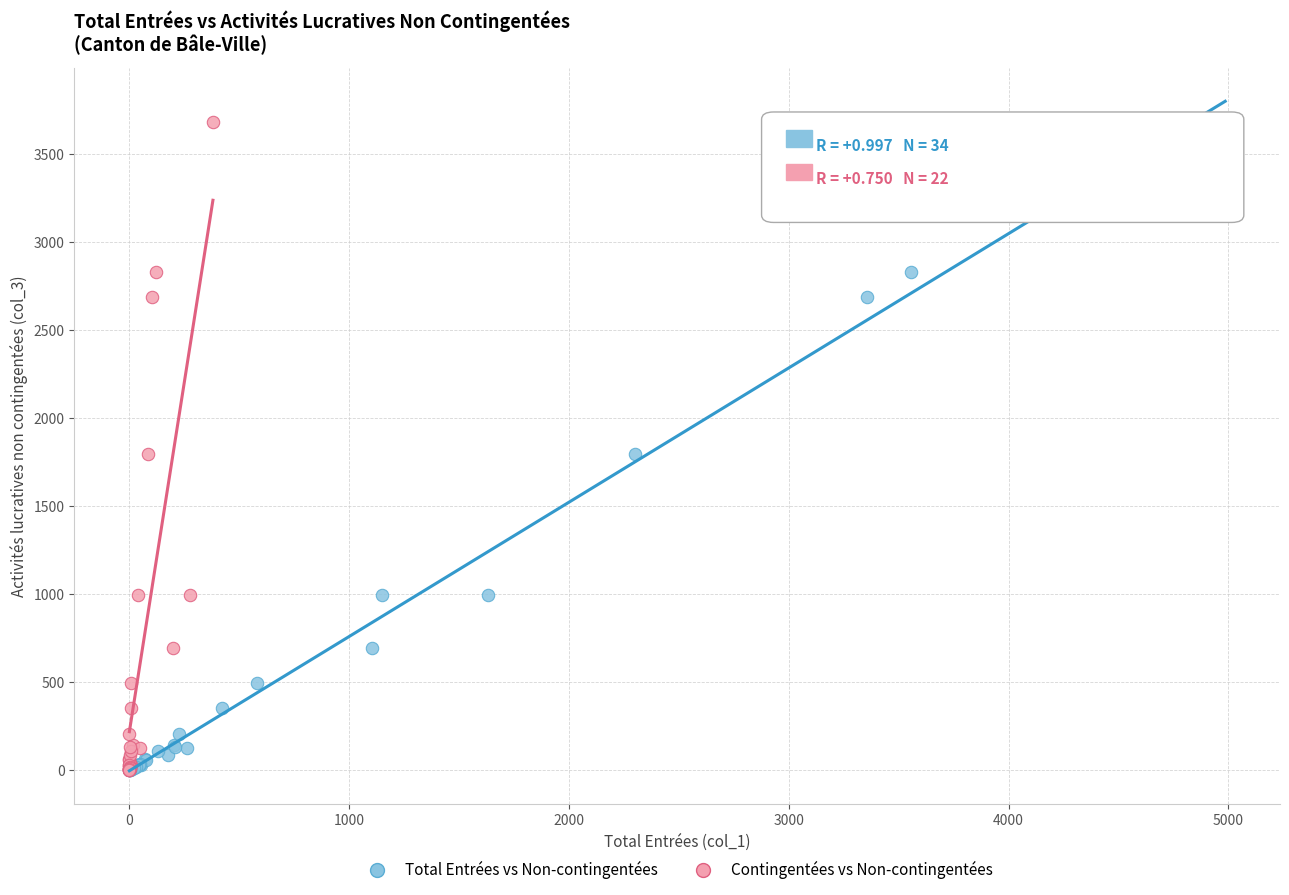

What are all the series names shown in the legend?

Total Entrées vs Non-contingentées, Contingentées vs Non-contingentées